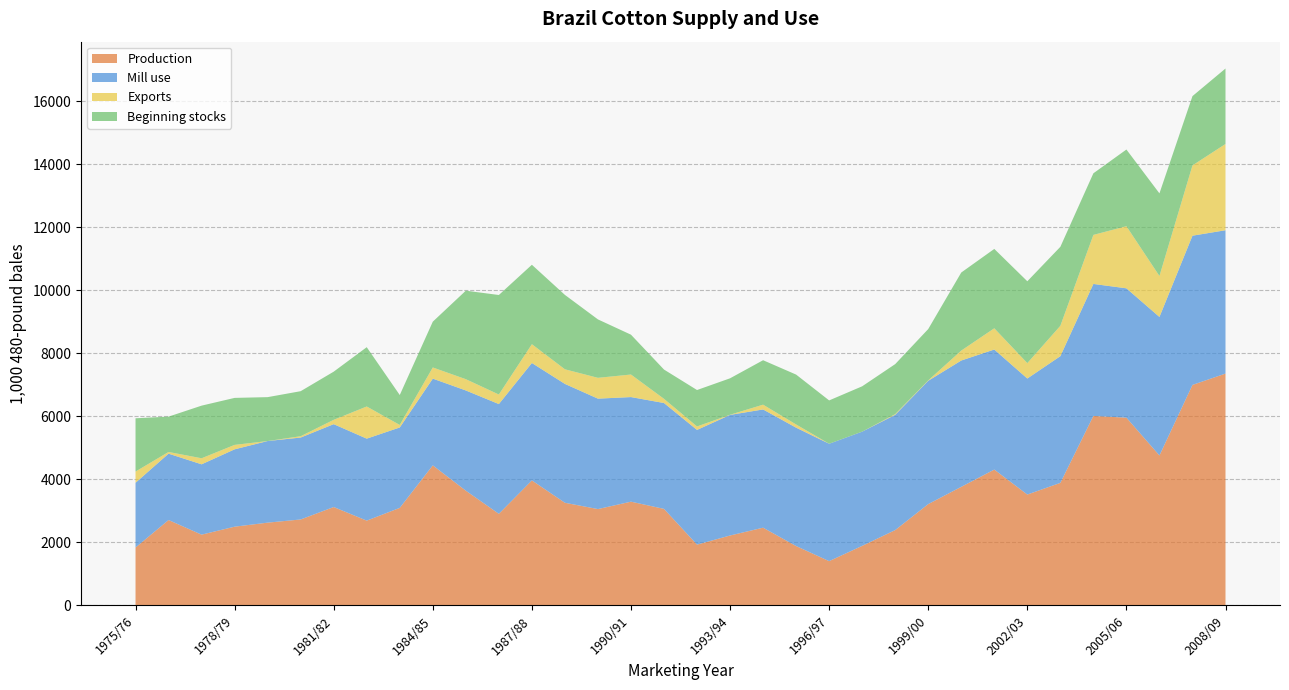

Reading right to left, what are all the values shown in this chart?

Production: 7360	7000	4760	5960	6015	3890	3519	4312	3764	3216	2391	1890	1405	1884	2467	2219	1929	3064	3293	3058	3258	3968	2907	3642	4446	3096	2691	3123	2728	2627	2499	2246	2710	1837
Mill use: 4551	4738	4398	4107	4191	4023	3684	3812	4011	3915	3659	3626	3727	3759	3754	3829	3642	3361	3321	3506	3774	3728	3485	3182	2754	2553	2603	2631	2601	2591	2456	2233	2107	2056
Exports: 2739	2231	1300	1972	1557	964	489	674	315	12	23	0	0	101	152	5	110	133	716	661	464	597	303	358	354	80	1021	138	42	0	141	192	54	356
Beginning stocks: 2396	2201	2624	2435	1956	2508	2599	2520	2479	1631	1588	1440	1376	1584	1411	1157	1157	930	1265	1855	2362	2522	3160	2810	1454	950	1883	1529	1430	1394	1492	1671	1122	1692